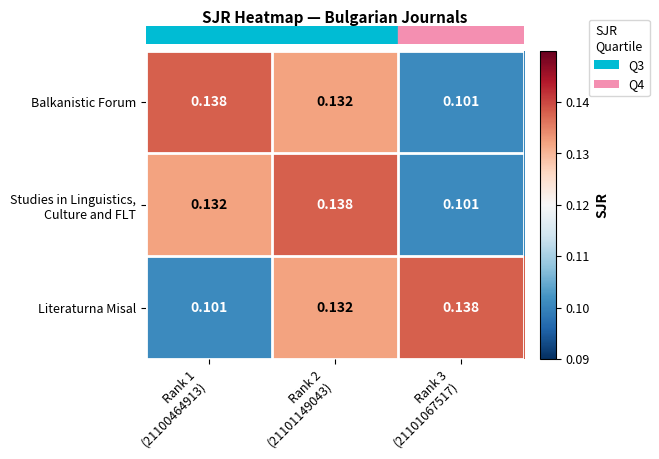

Count the number of categories in the chart.

3